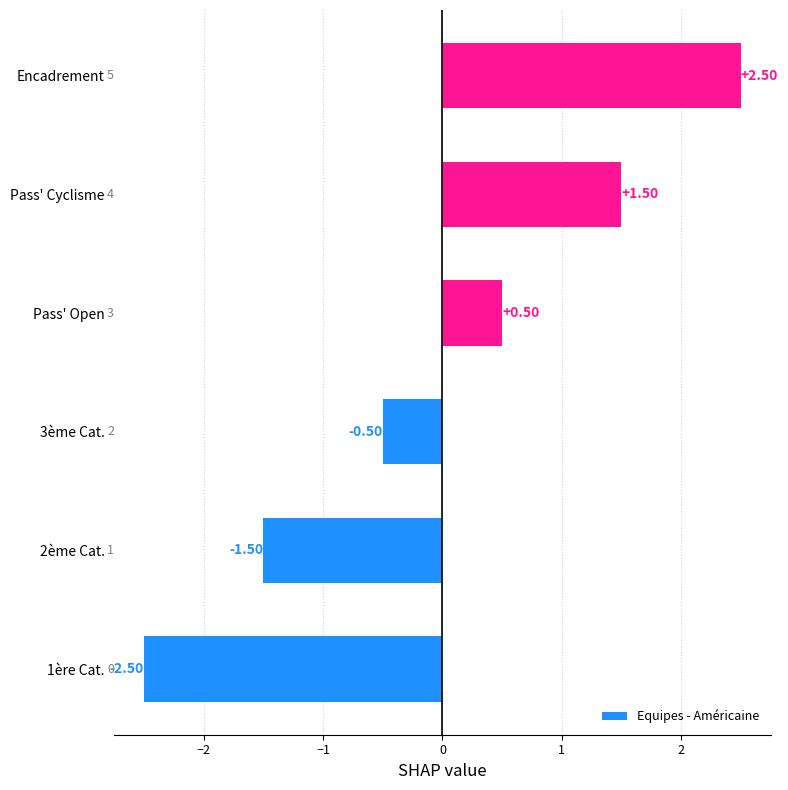

What is the difference between the maximum and minimum values?

5.0